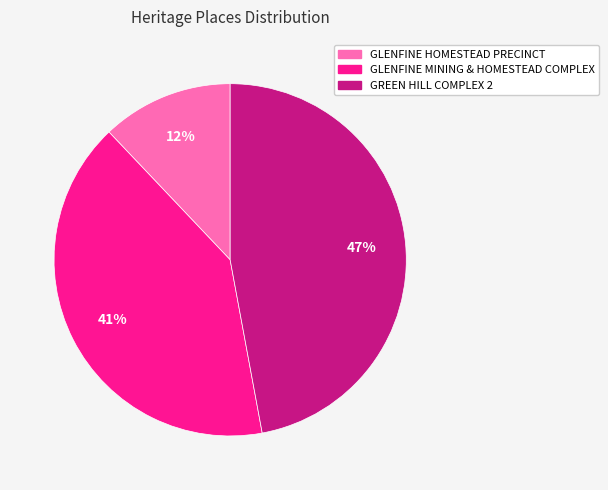

To the nearest percent, what percentage of the pie is GREEN HILL COMPLEX 2?

47%